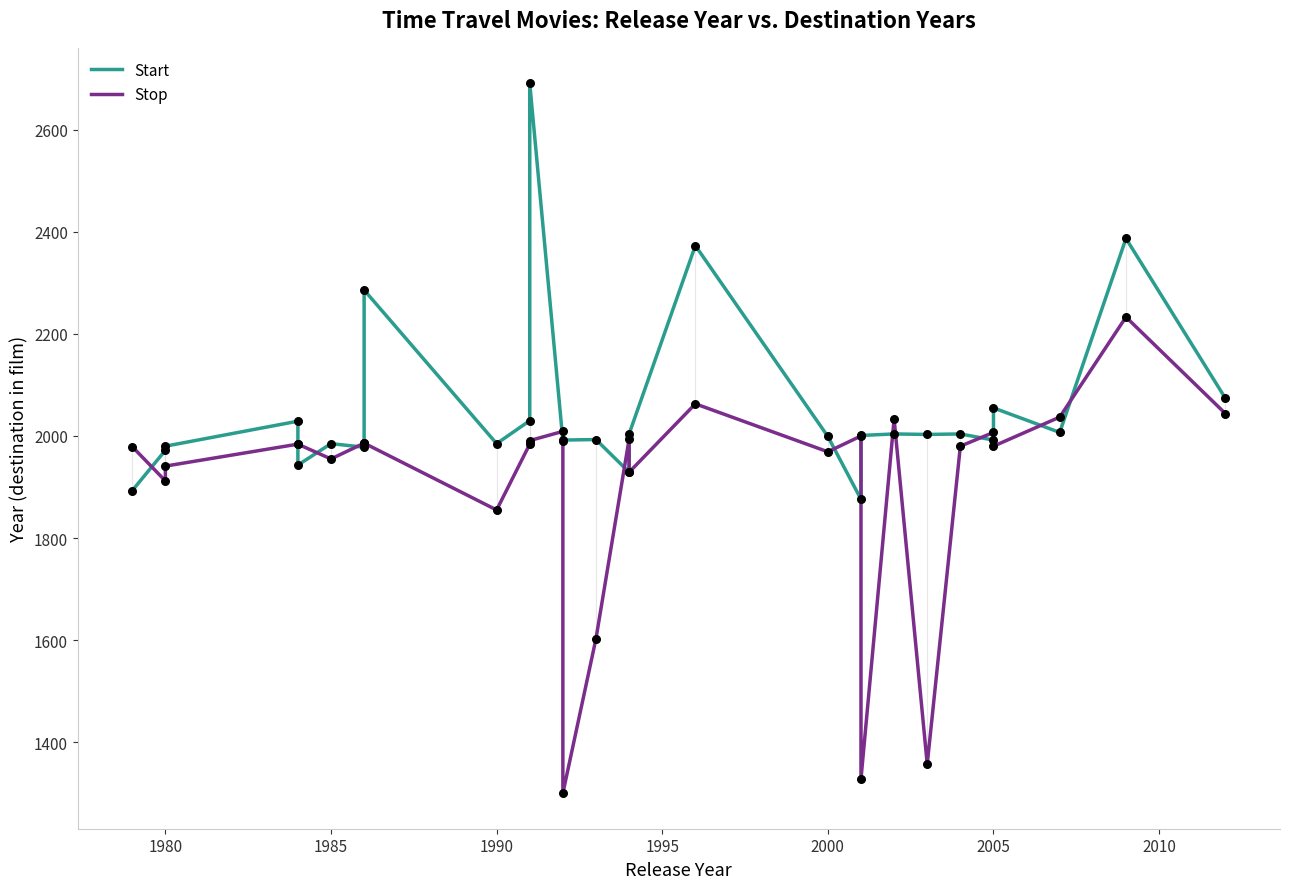

What are all the series names shown in the legend?

Start, Stop